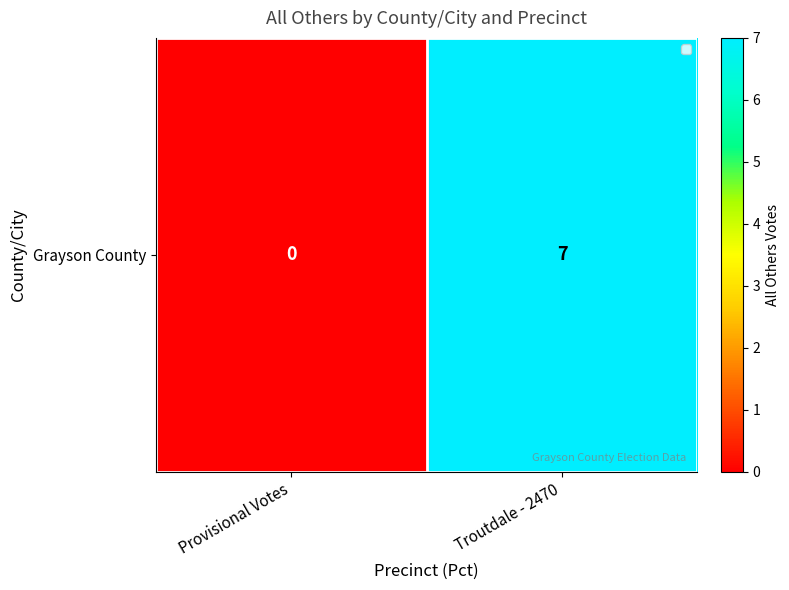

What is the difference between the maximum and minimum values?

7